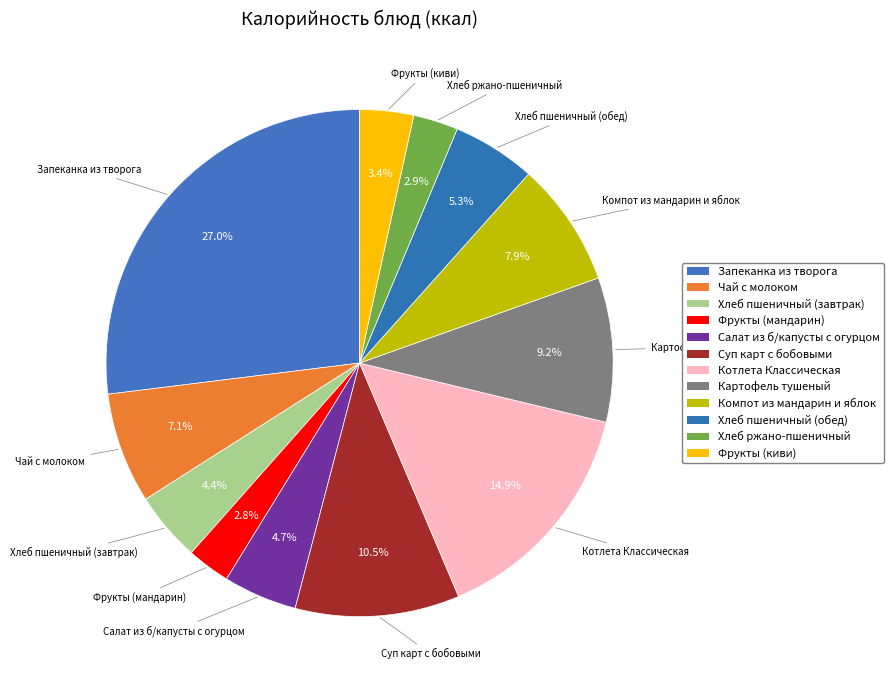

What is the smallest slice in the pie chart?

Фрукты (мандарин)